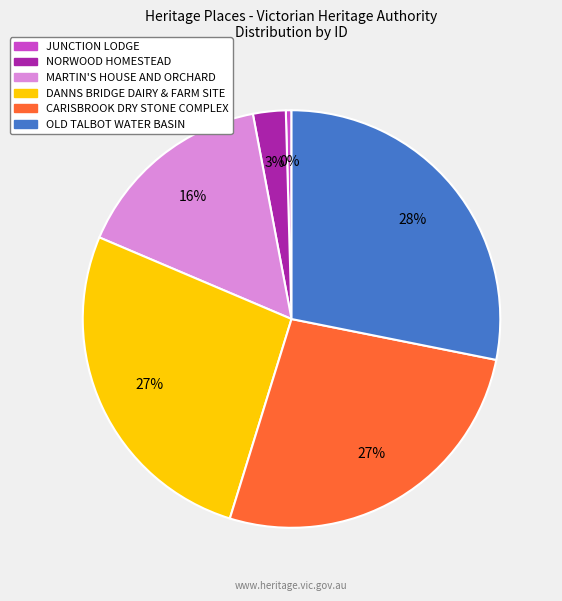

Which category has the smallest portion of the pie?

JUNCTION LODGE